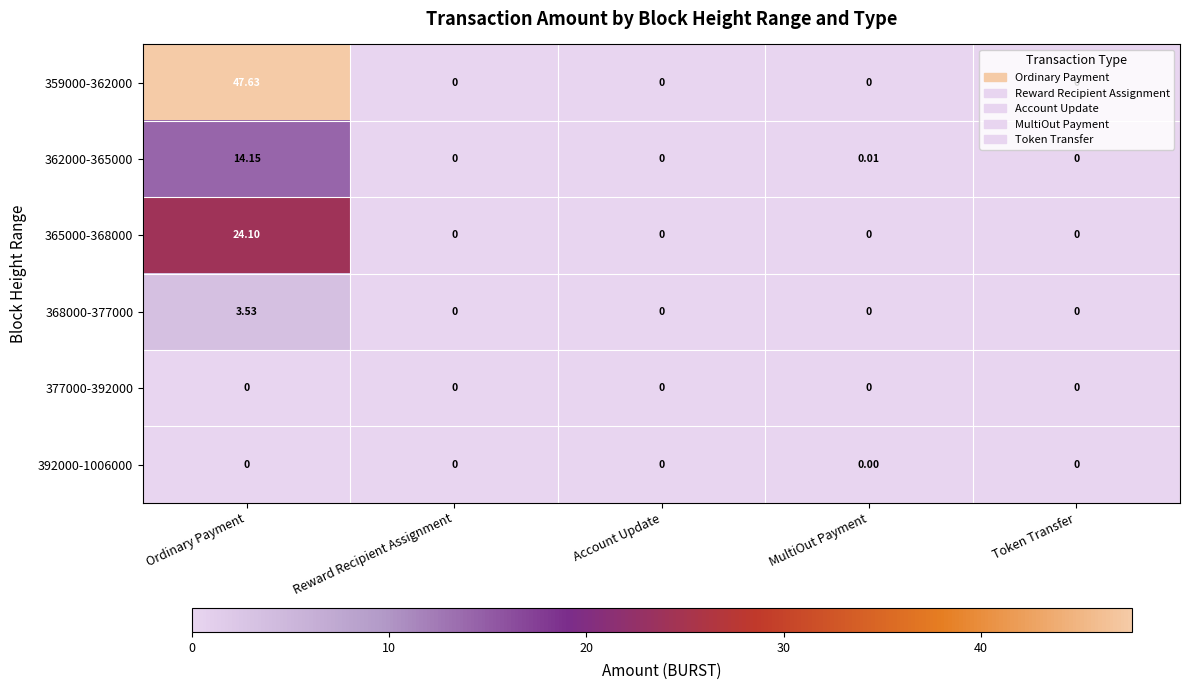

At which category does the chart reach its peak across all series?

Ordinary Payment